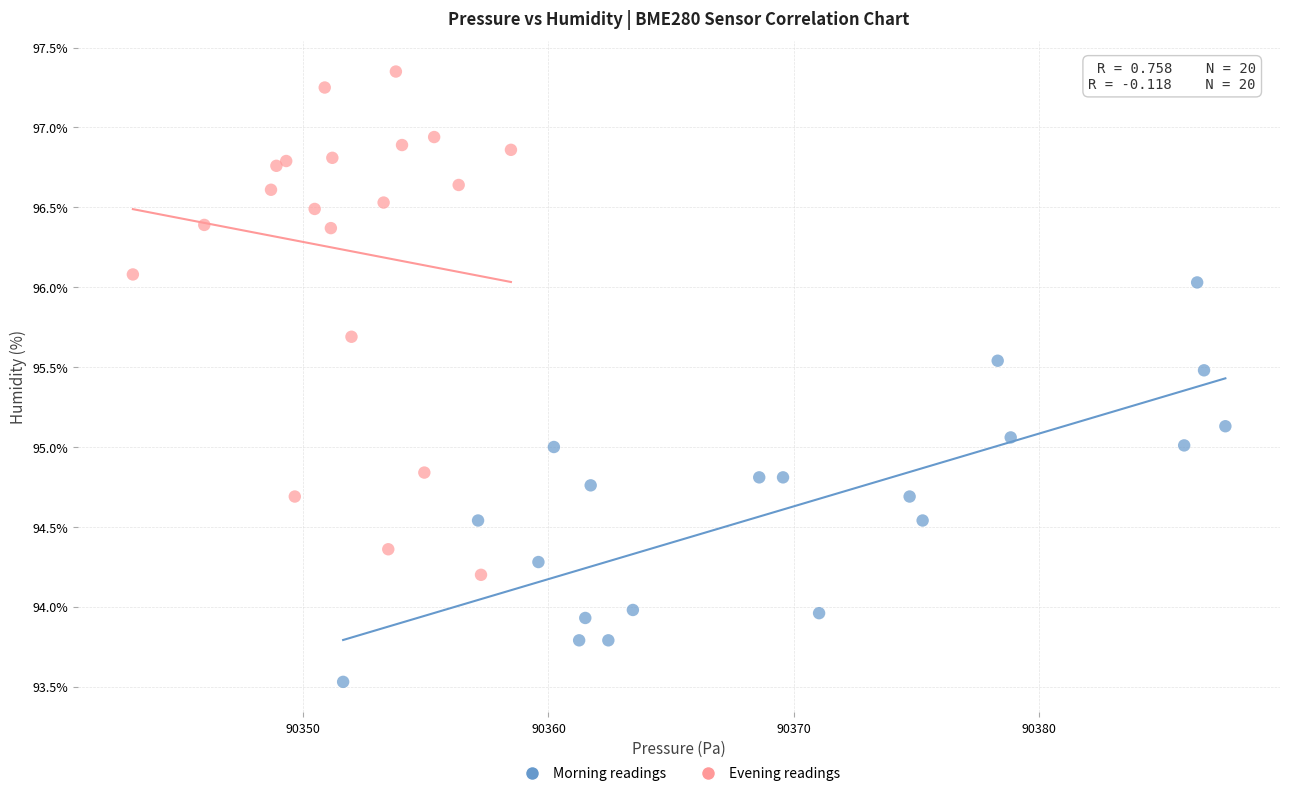

Which series contains the lowest Y value?

Morning readings